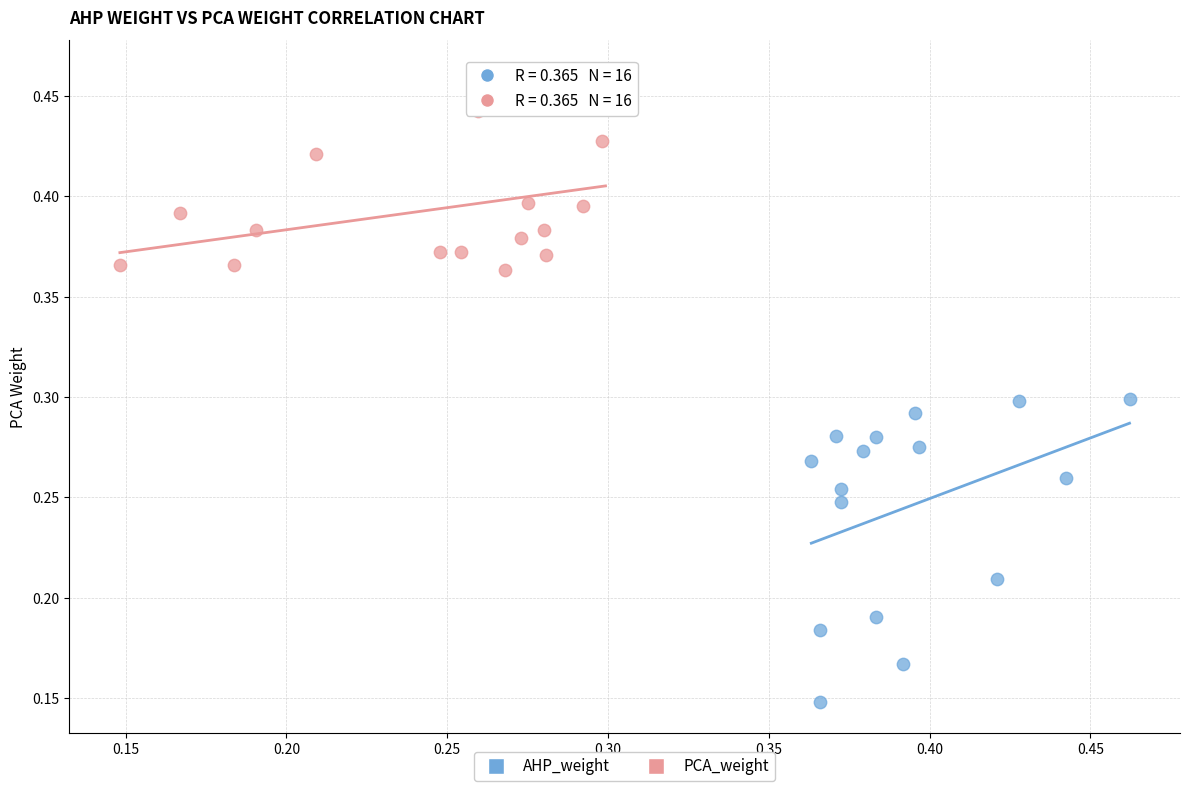

Which series has the widest spread of Y values?

AHP_weight